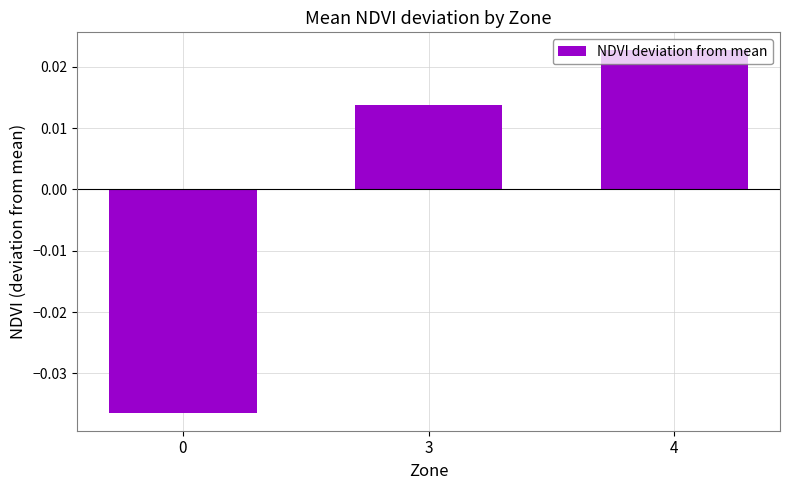

Which category has the highest value across all series?

4